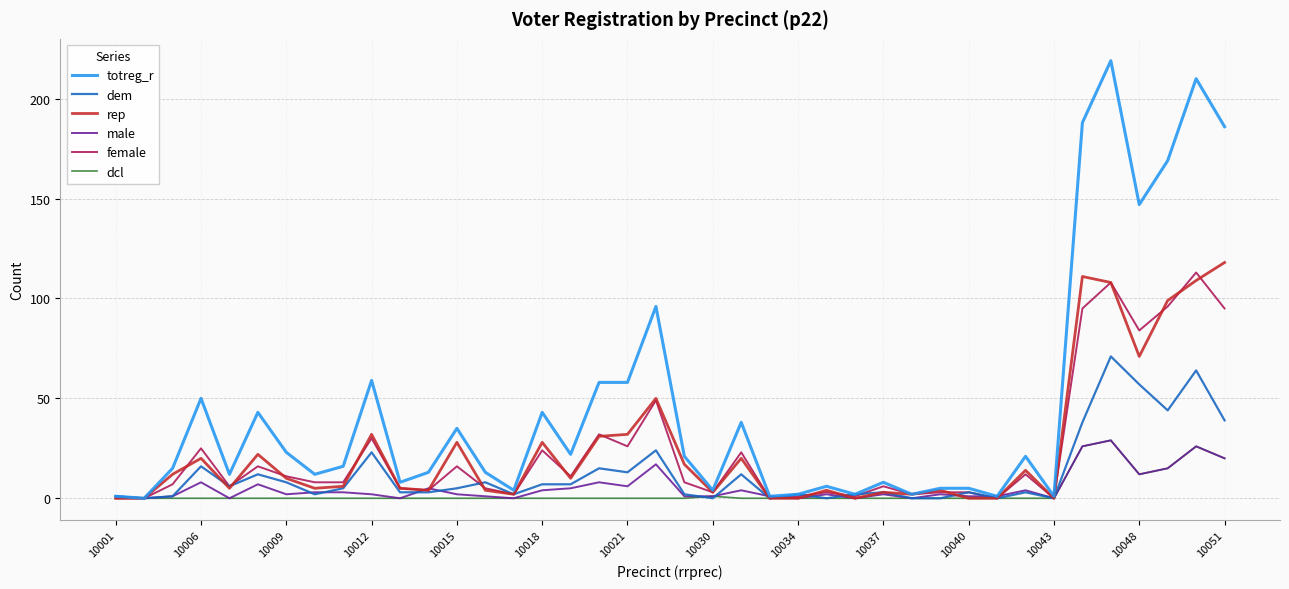

Does the chart have visible grid lines?

Yes